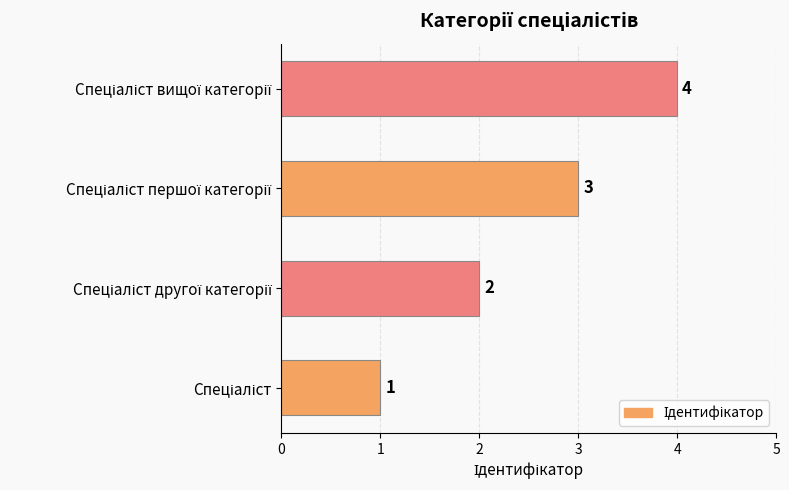

What is the sum of all values?

10